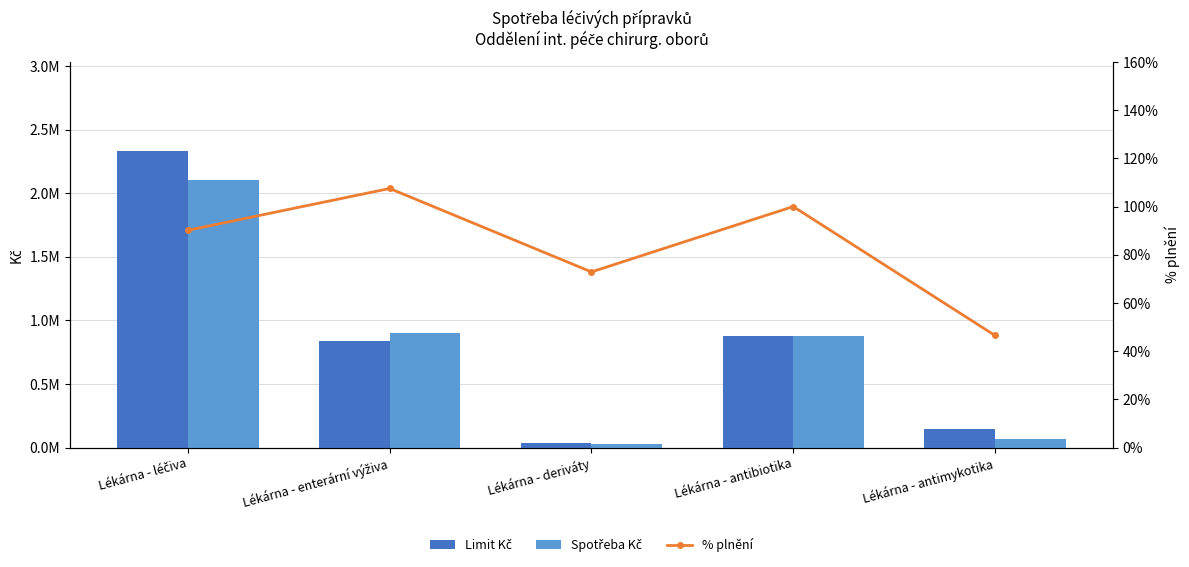

At which label is Limit Kč closest to 1184059?

Lékárna - antibiotika